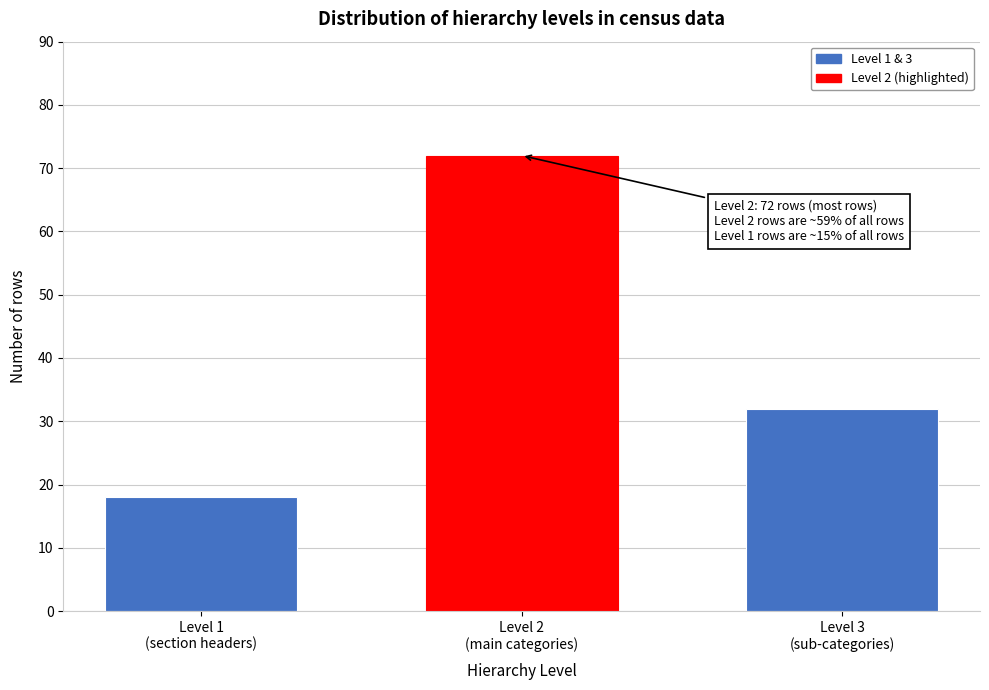

Reading left to right, list all the values displayed in this chart.

18	72	32